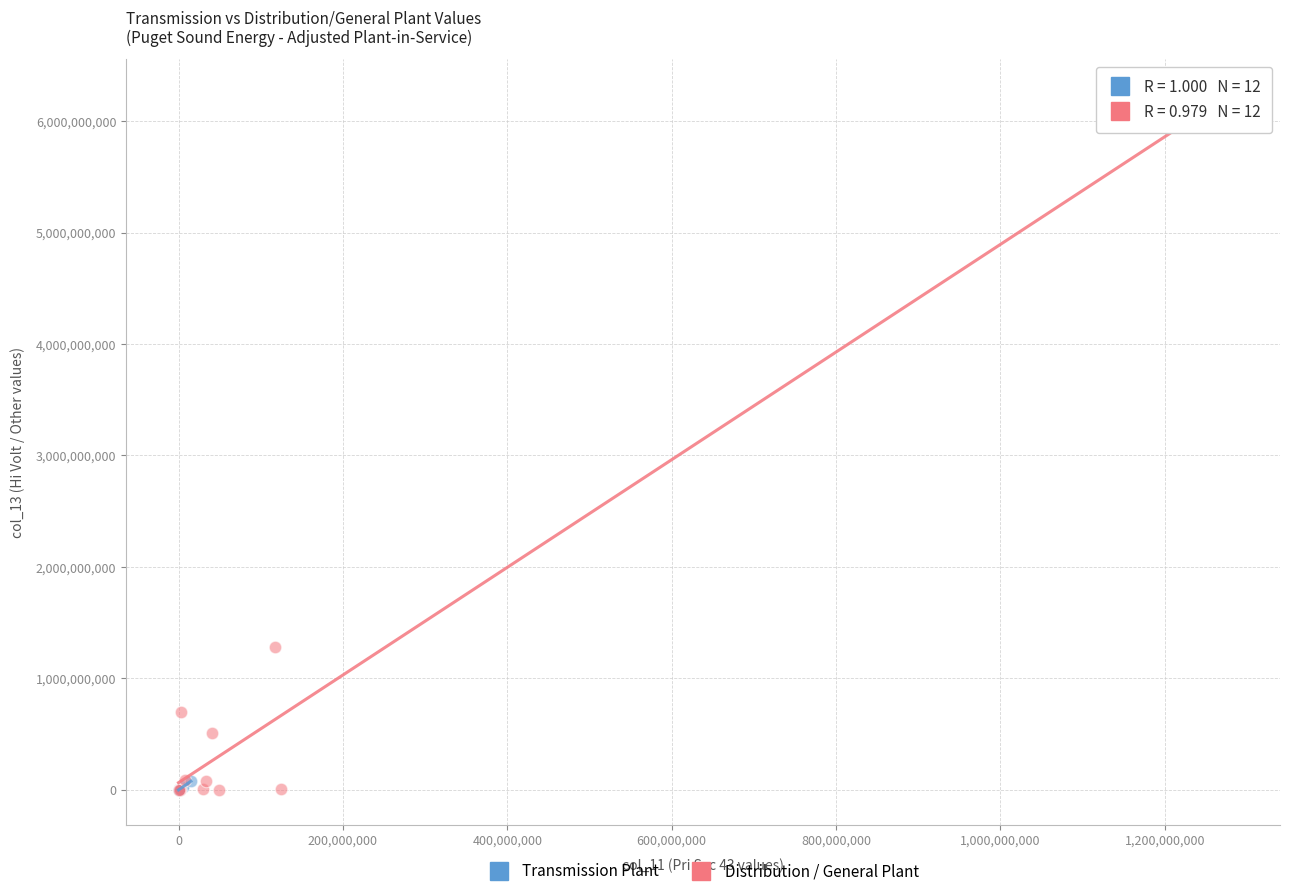

Which series has the widest spread of Y values?

Distribution / General Plant